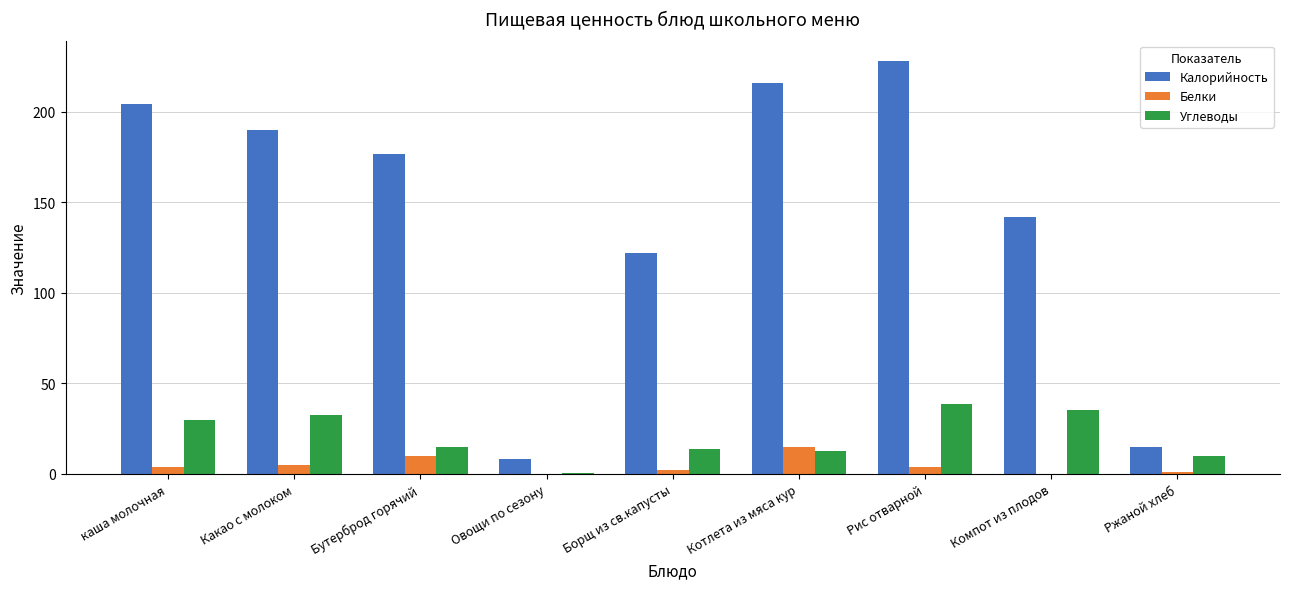

What value does the Белки series have at Бутерброд горячий?

10.0